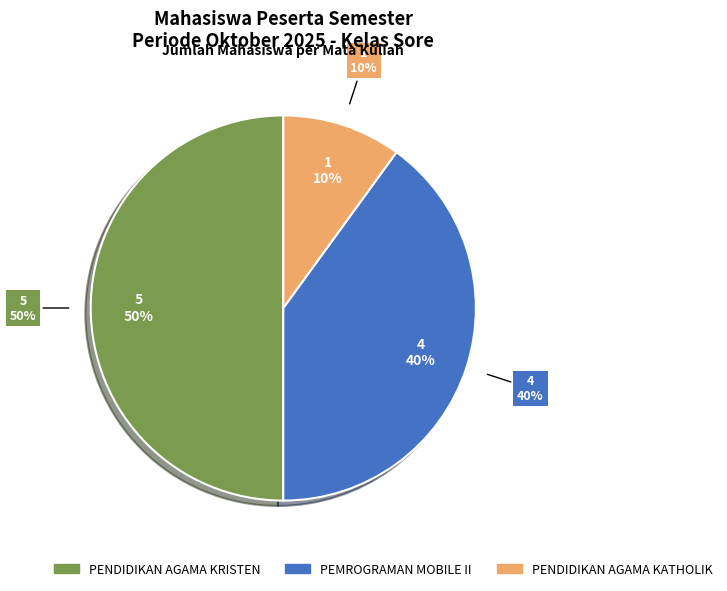

Do PENDIDIKAN AGAMA KATHOLIK and PENDIDIKAN AGAMA KRISTEN together represent more than half of the pie?

Yes